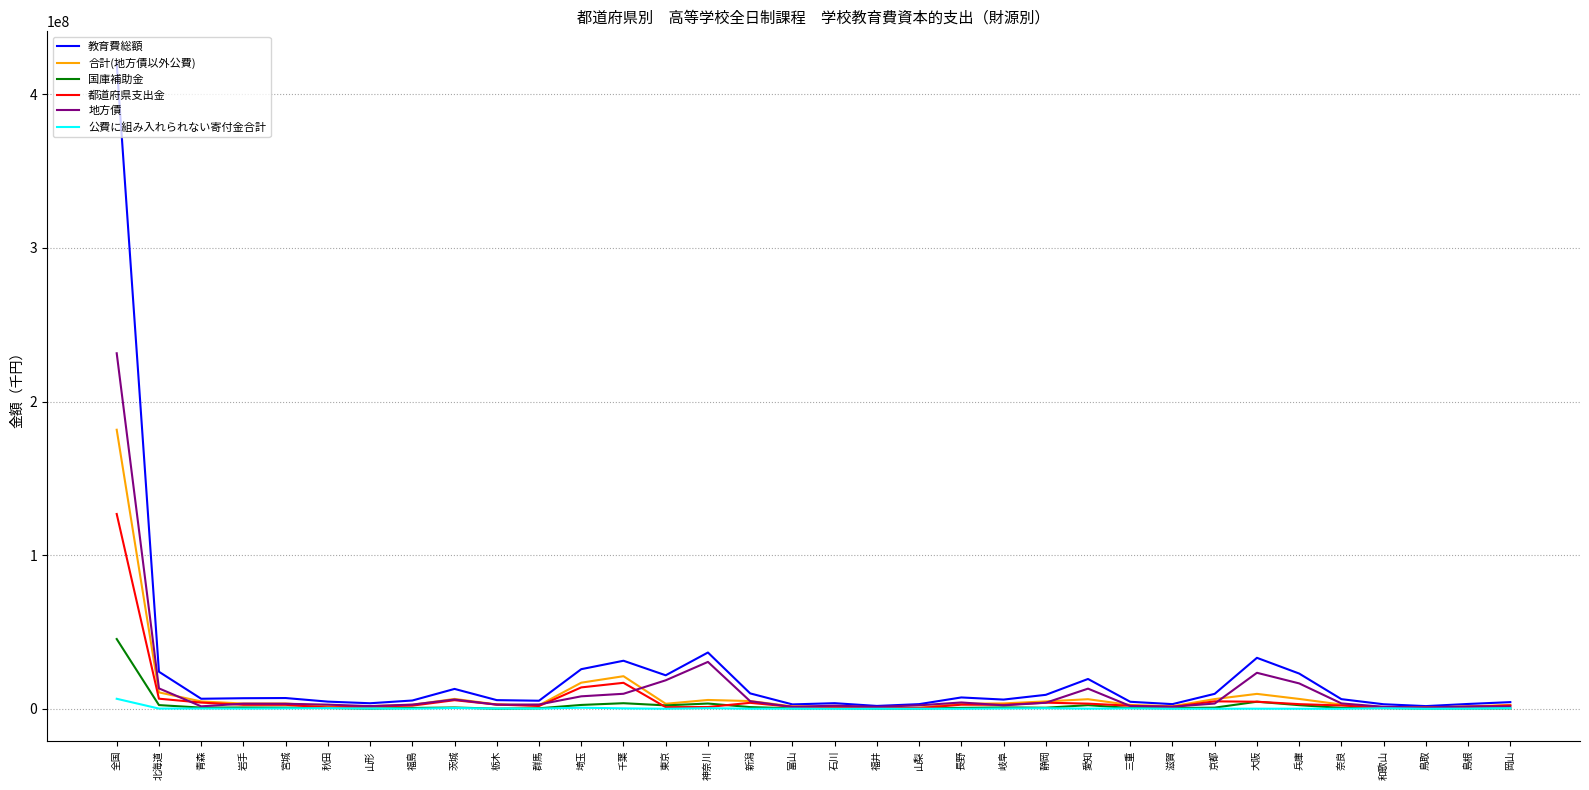

Which series has the largest range (max minus min)?

教育費総額